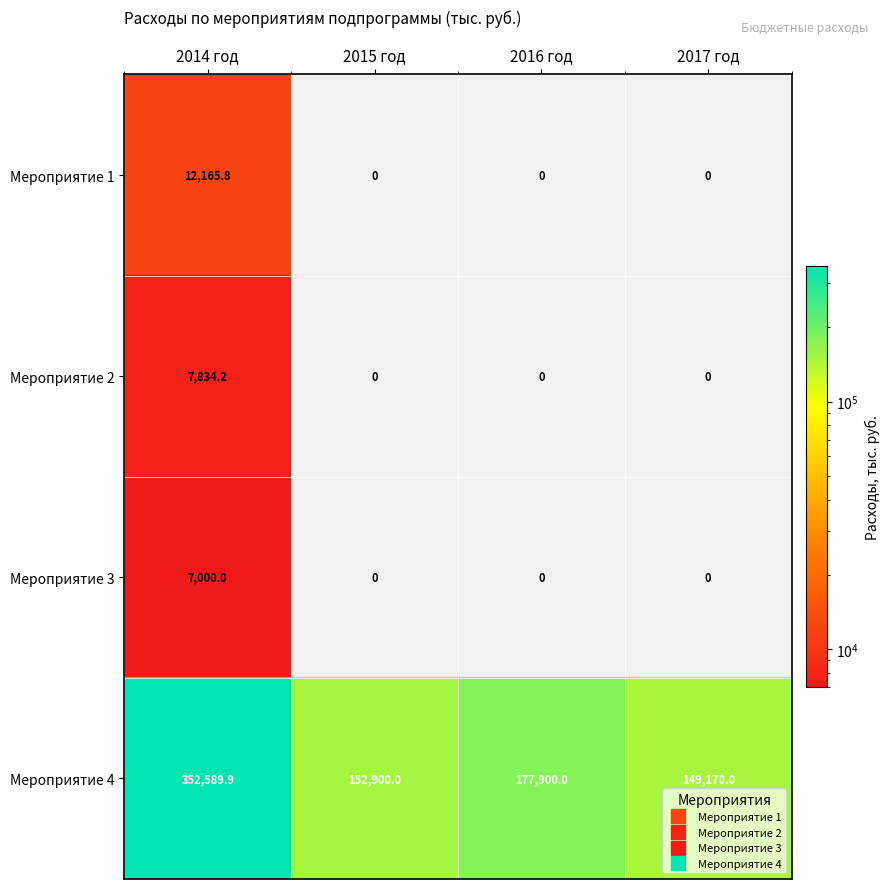

Rank the categories by Мероприятие 4 value from highest to lowest.

2014 год, 2016 год, 2015 год, 2017 год